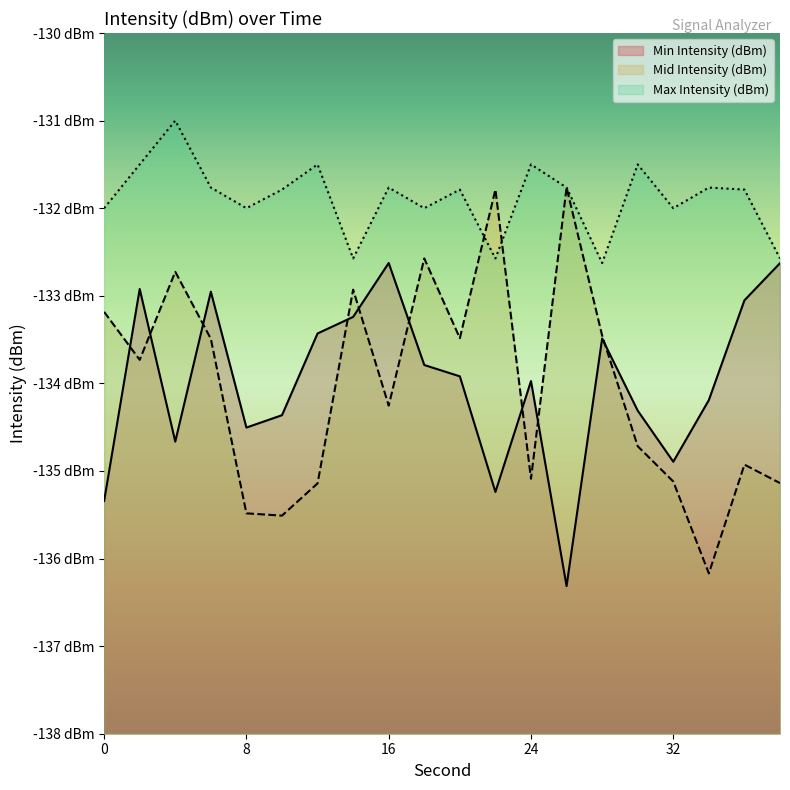

The Mid Intensity (dBm) series shows -134.3 at 16. True or false?

True